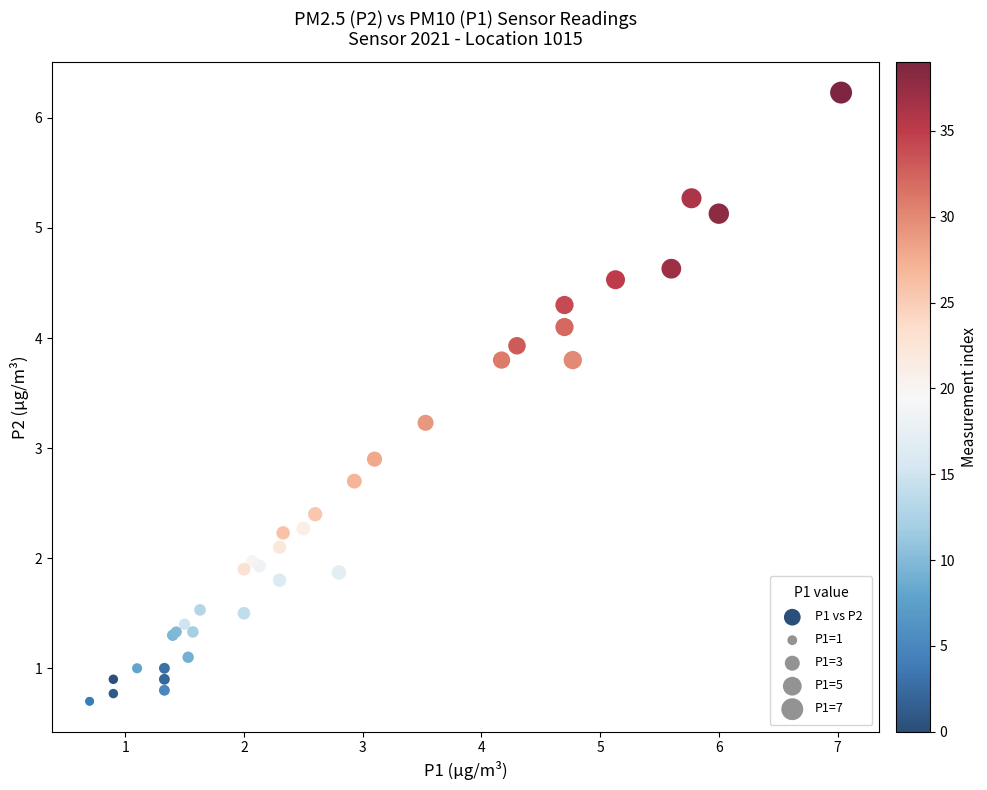

What Y value in the scatter plot is closest to 3?

2.9